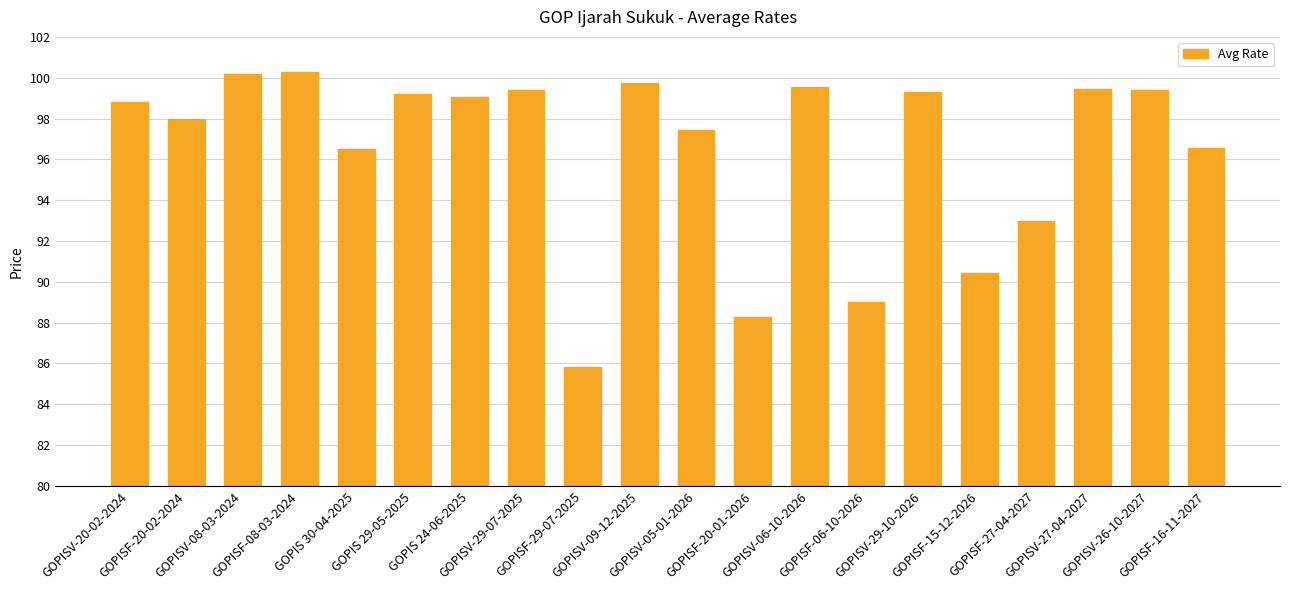

What is the difference between the values at GOPISV-20-02-2024 and GOPISV-29-10-2026?

0.5